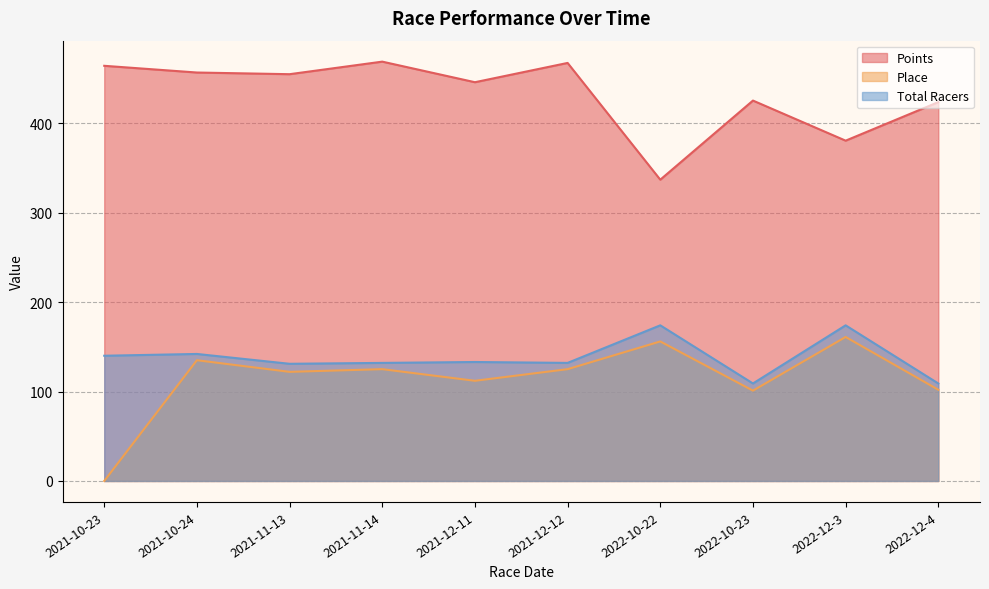

In Total Racers, how many points are lower than both neighbors (excluding endpoints)?

3